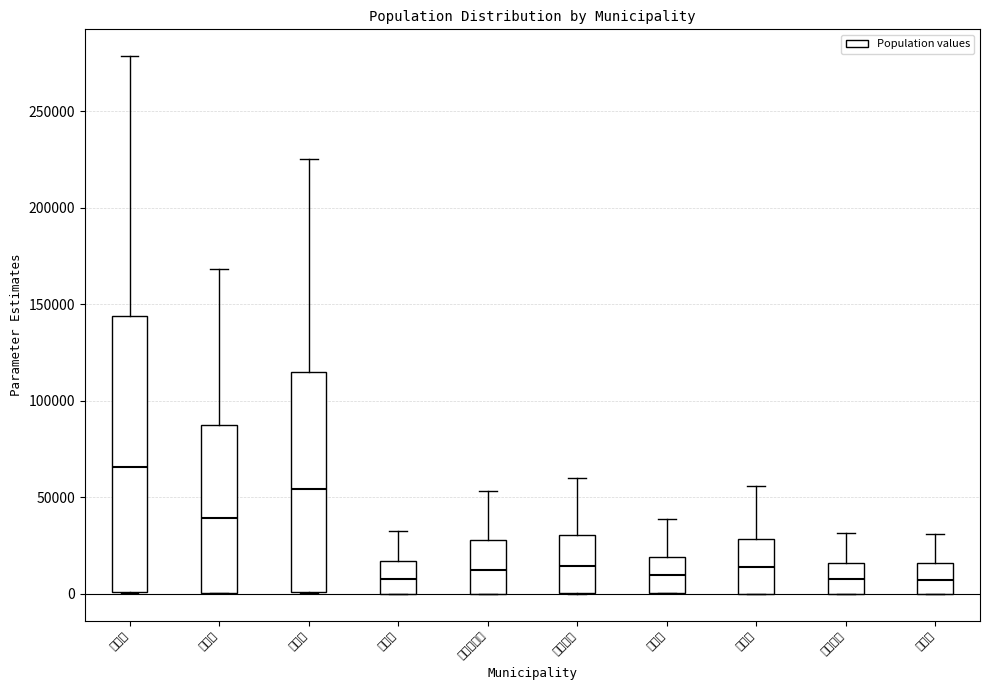

Where does the upper whisker of the box for 八戸市 end on the y-axis? The values are not printed on the chart, so give them approximately, as read against the axis.

225000